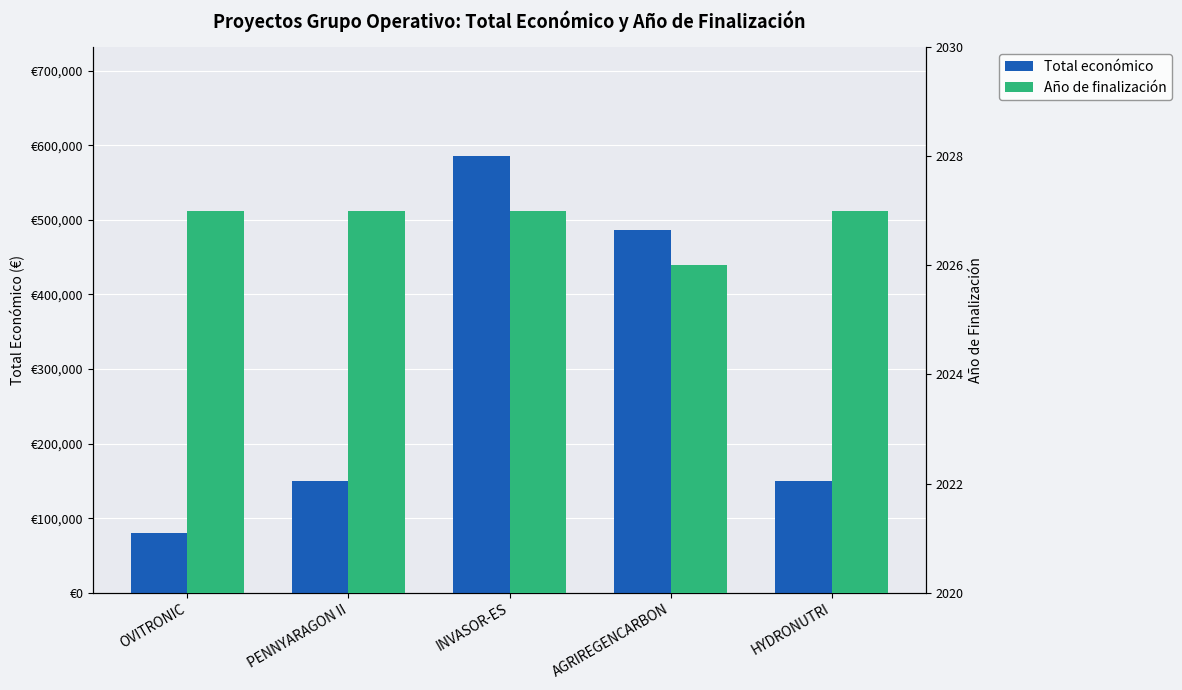

True or false: Total económico has a value of 93078 at HYDRONUTRI.

False